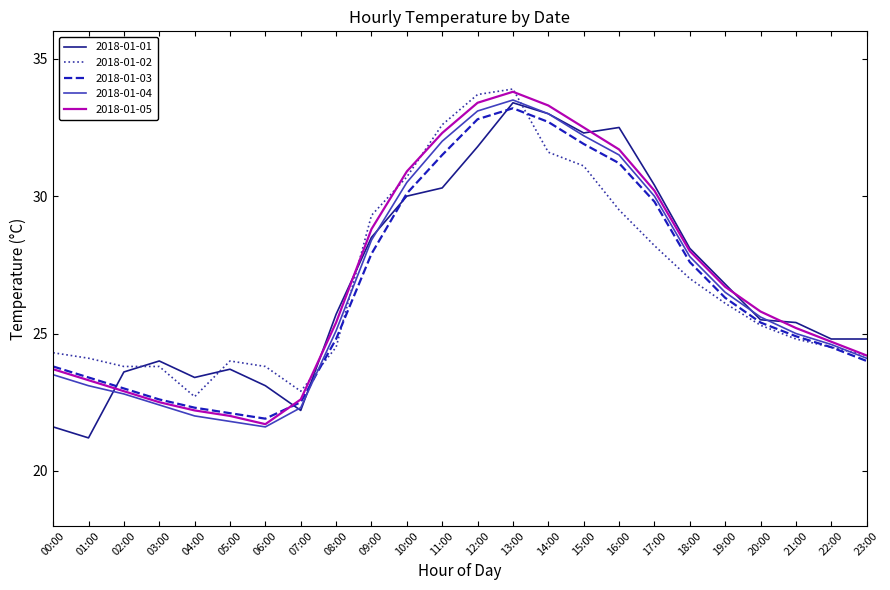

At which label does 2018-01-05 reach its peak?

13:00